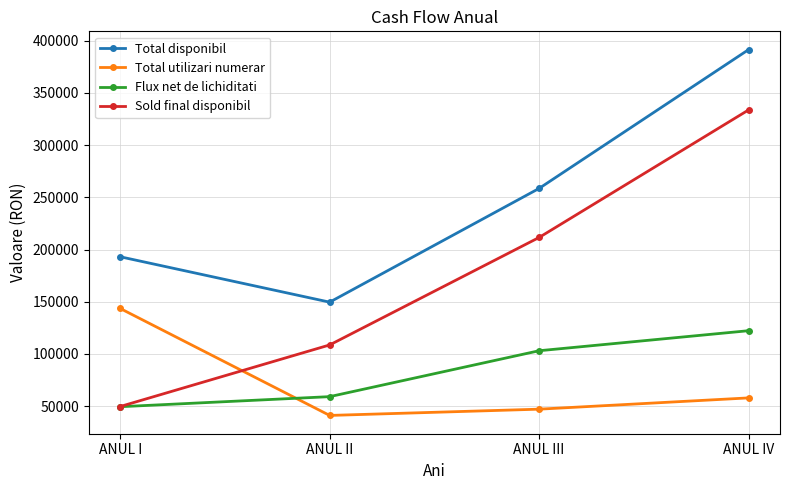

How many categories are shown in the chart?

4